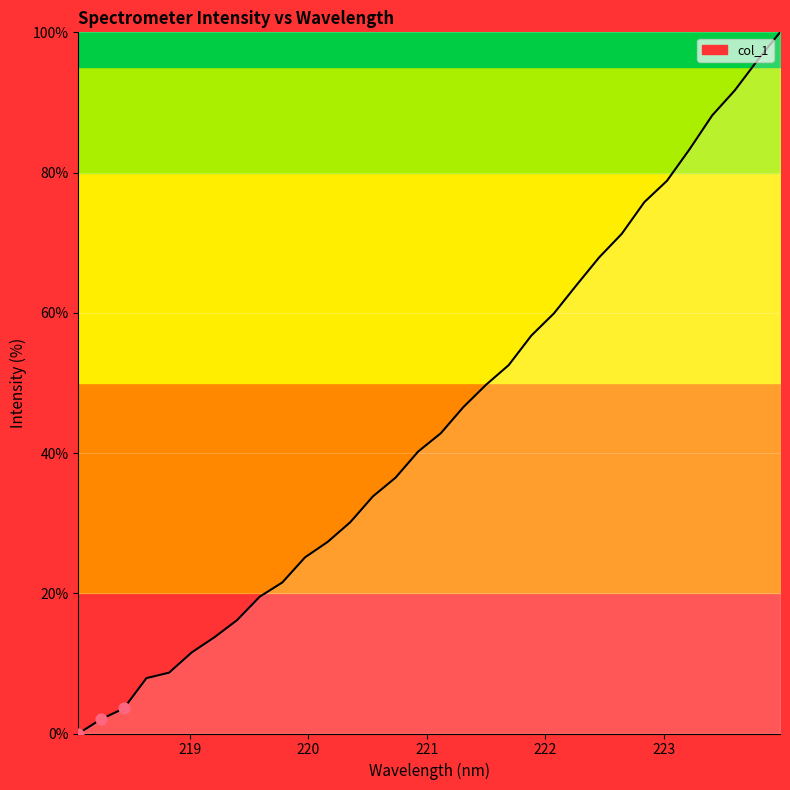

What is the greatest value displayed?

100.0